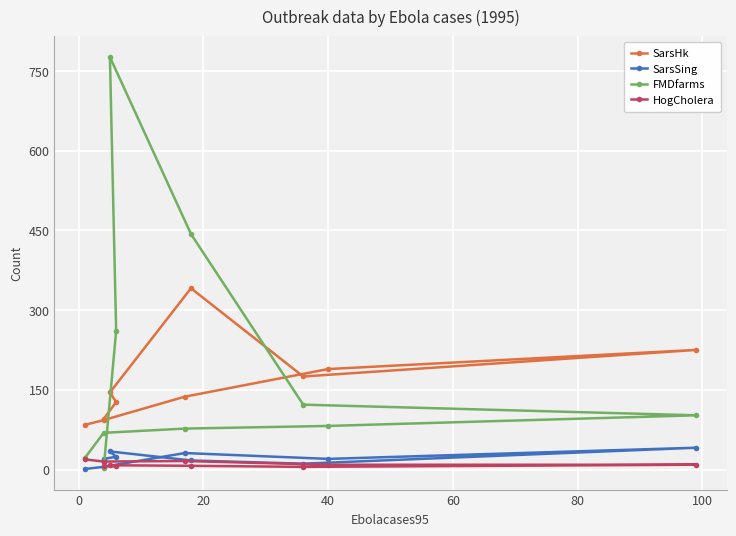

Is it true that FMDfarms equals 303 at 40?

False